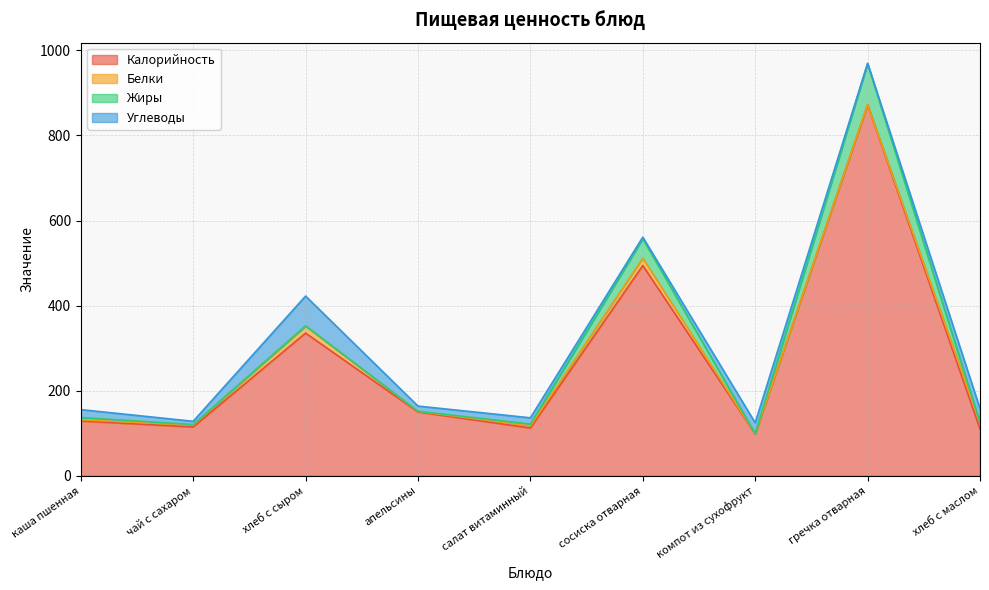

At which category does Калорийность reach its first local valley?

чай с сахаром